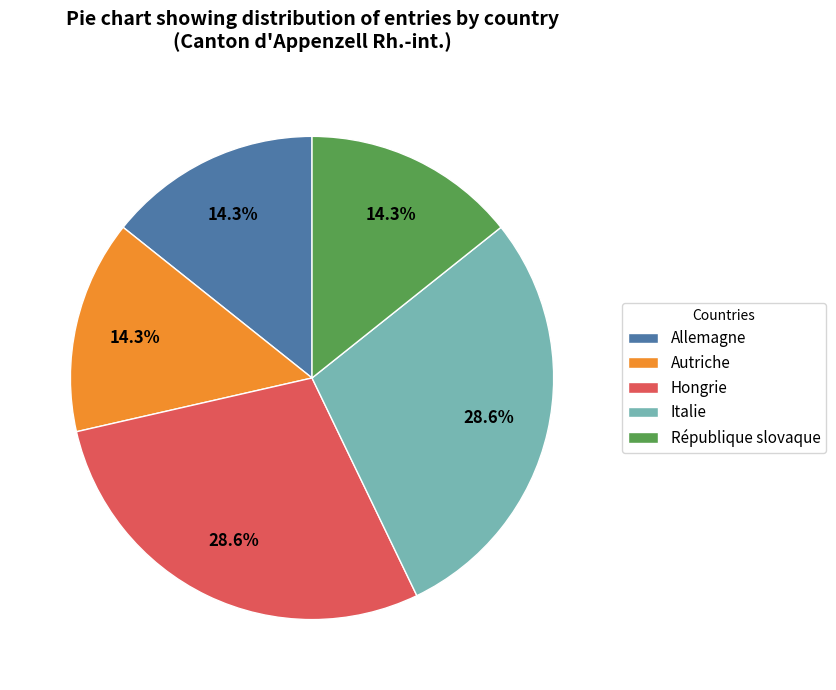

Combined, do République slovaque and Allemagne account for over 50%?

No